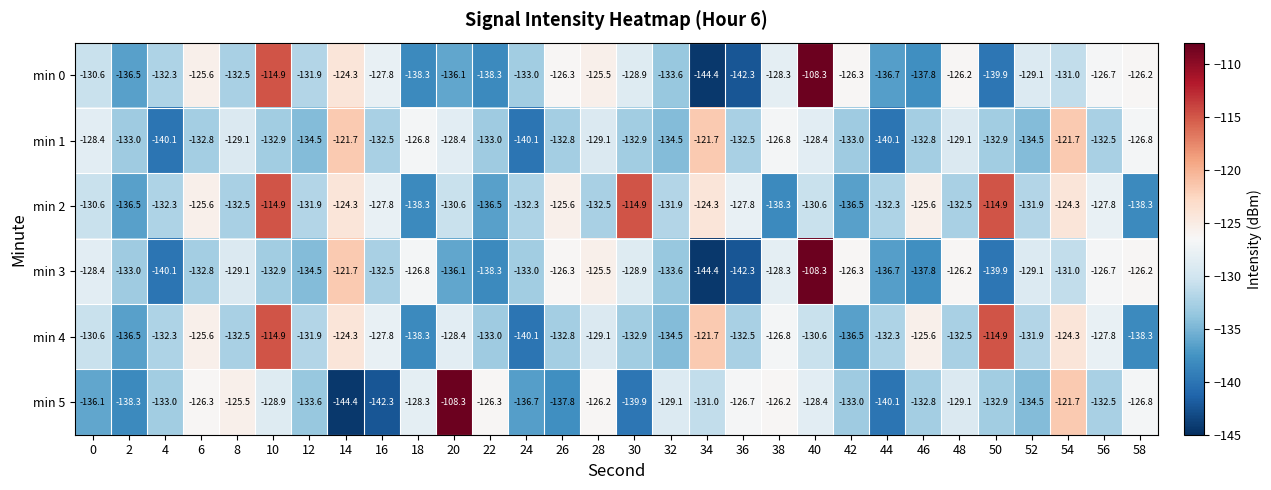

What value does the min 0 series have at 40?

-108.3